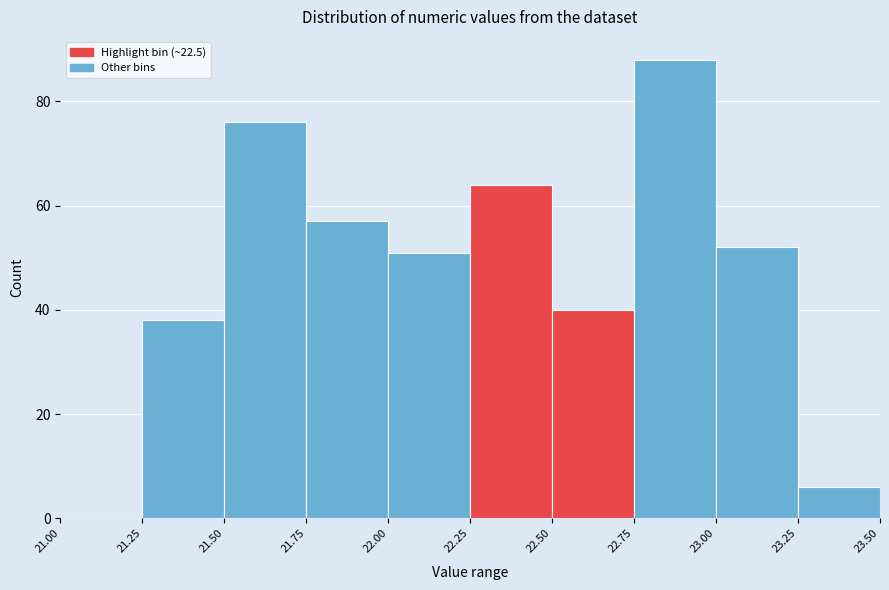

Reading left to right, list every bar in this chart as the range it spans on the x-axis followed by its height. The values are not printed on the chart, so give them approximately, as read against the axis.

21.00 to 21.25: 0
21.25 to 21.50: 38
21.50 to 21.75: 76
21.75 to 22.00: 58
22.00 to 22.25: 52
22.25 to 22.50: 64
22.50 to 22.75: 40
22.75 to 23.00: 88
23.00 to 23.25: 52
23.25 to 23.50: 6